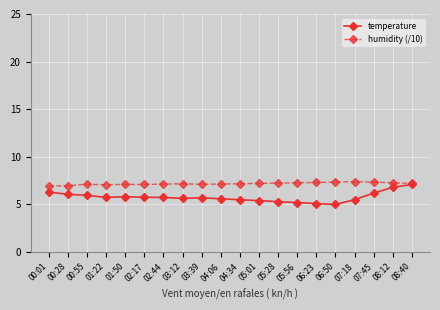

What is the label of the 18th point from the right?

00:55